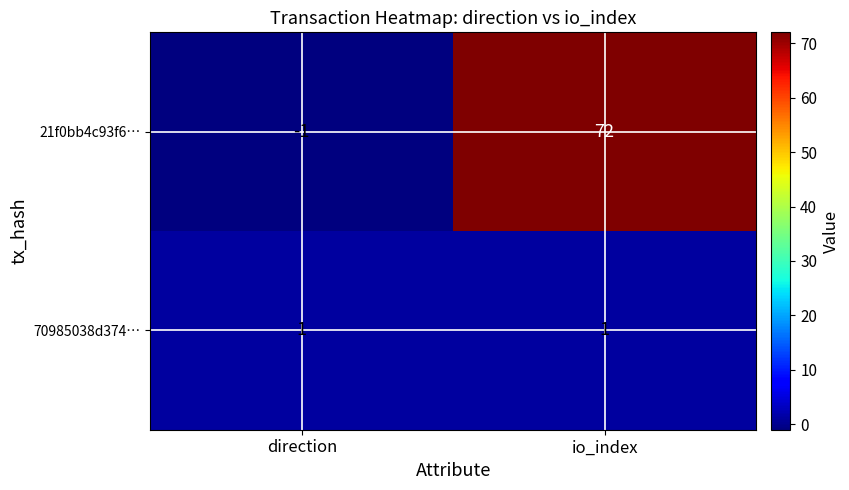

Where is 21f0bb4c93f6… nearest to the value 35?

direction